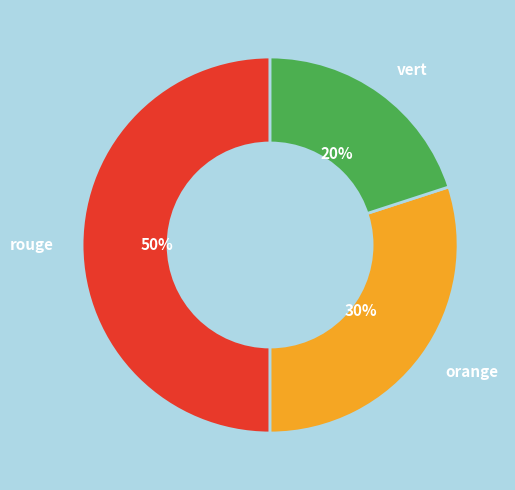

True or false: vert accounts for 8% of the total.

False